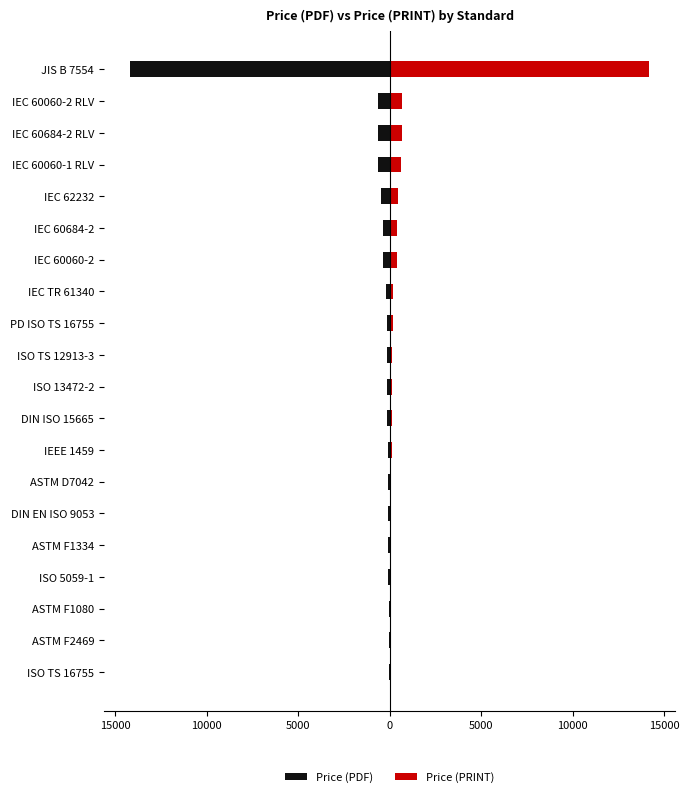

Reading left to right, transcribe all the data shown in this chart.

Price (PDF): -43.0	-61.0	-61.0	-65.0	-69.0	-75.0	-76.0	-86.0	-130.1	-132.0	-132.0	-158.0	-200.0	-385.0	-385.0	-450.0	-621.0	-655.0	-655.0	-14200.0
Price (PRINT): 43.0	61.0	61.0	65.0	69.0	75.0	76.0	107.0	130.1	132.0	132.0	158.0	200.0	385.0	385.0	450.0	621.0	655.0	655.0	14200.0